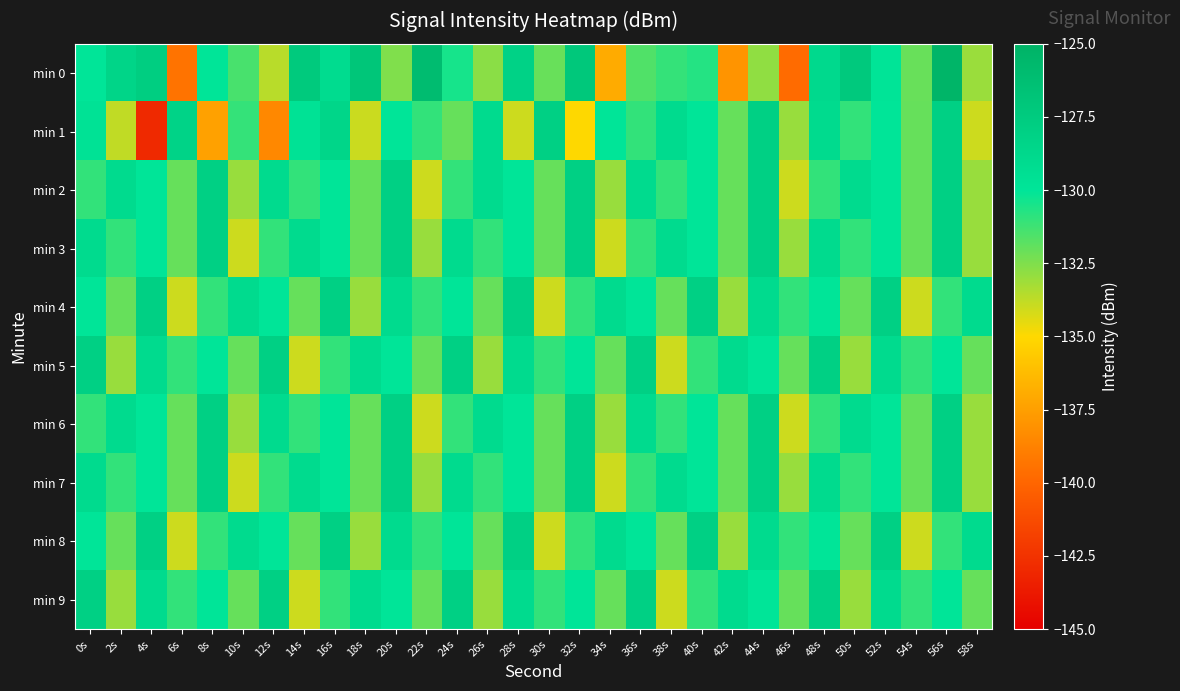

Rank the series by their maximum value, from highest to lowest.

min 0, min 1, min 2, min 3, min 4, min 5, min 6, min 7, min 8, min 9